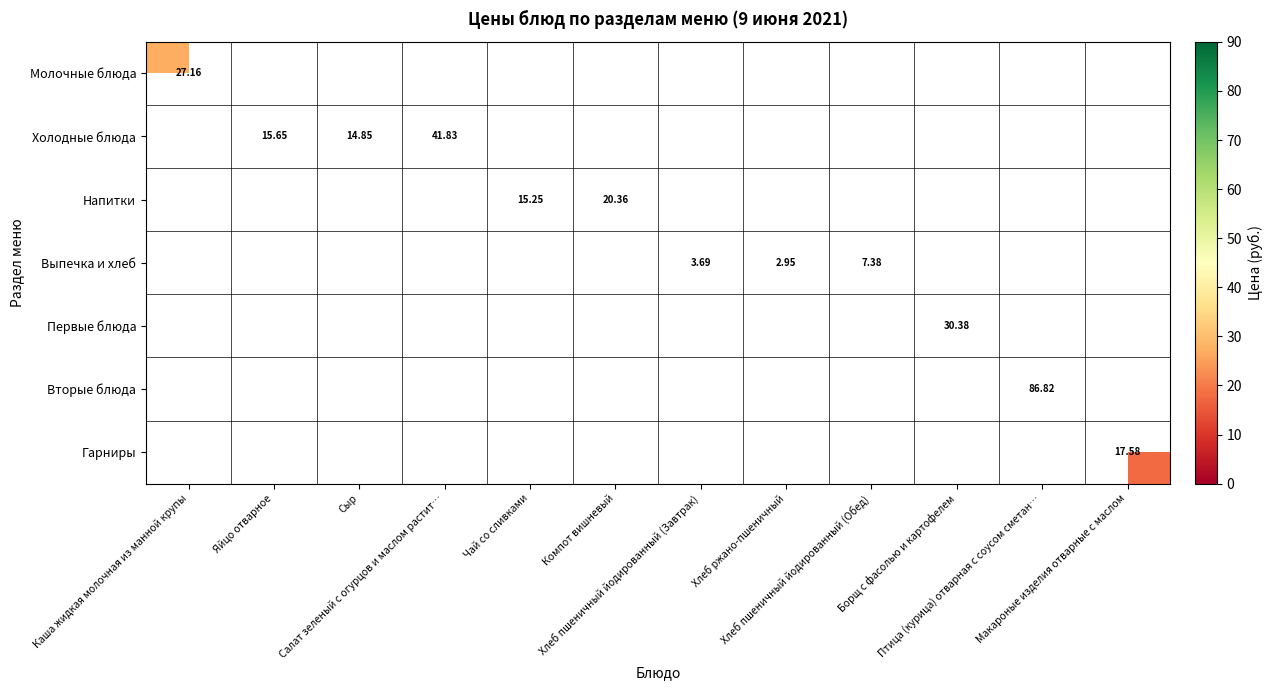

Is the value of Гарниры at Яйцо отварное greater than the value of Вторые блюда at Чай со сливками?

No